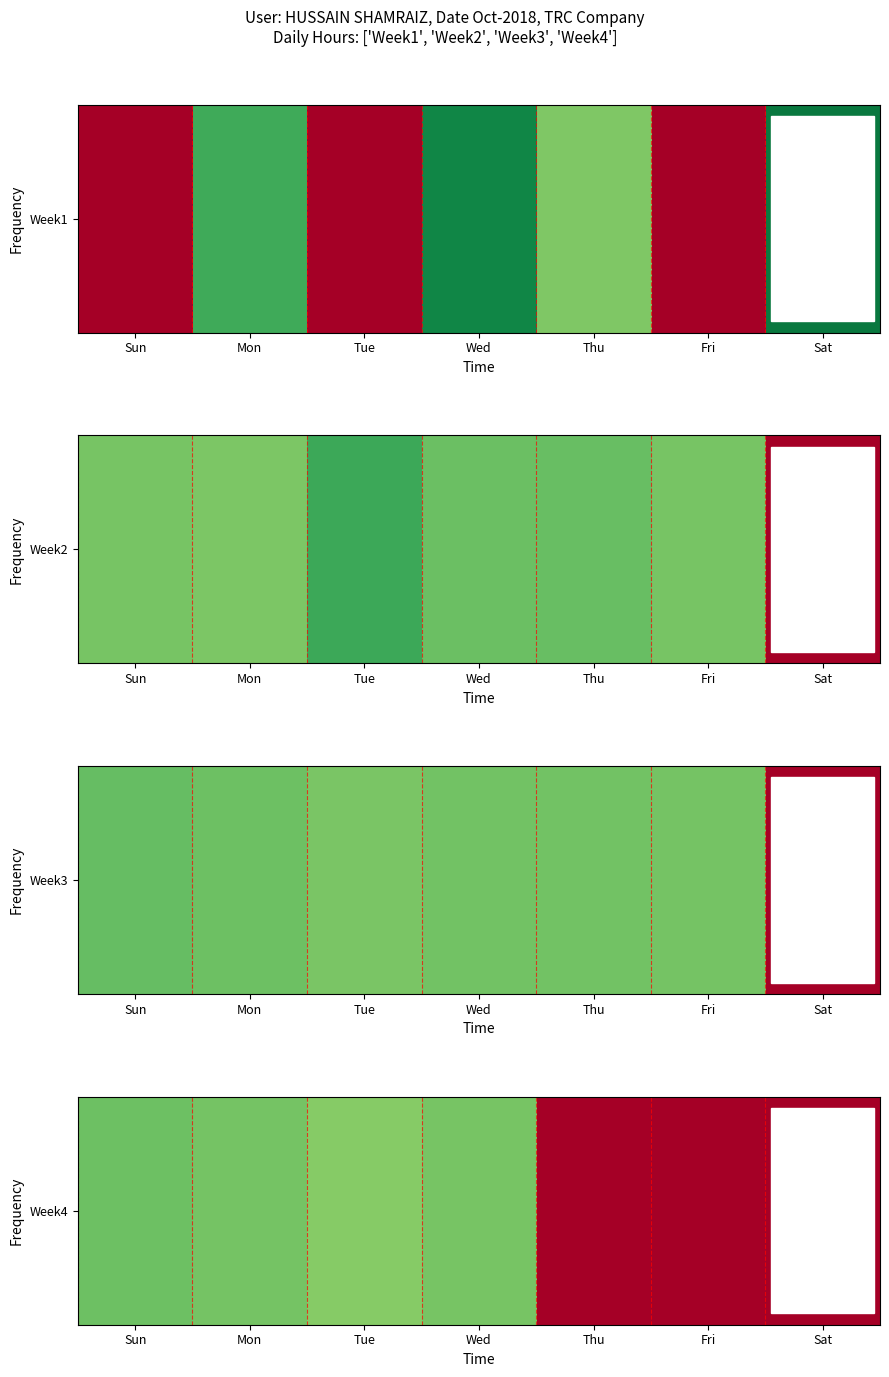

Rank the categories by value from lowest to highest.

Thu, Fri, Sat, Tue, Wed, Mon, Sun